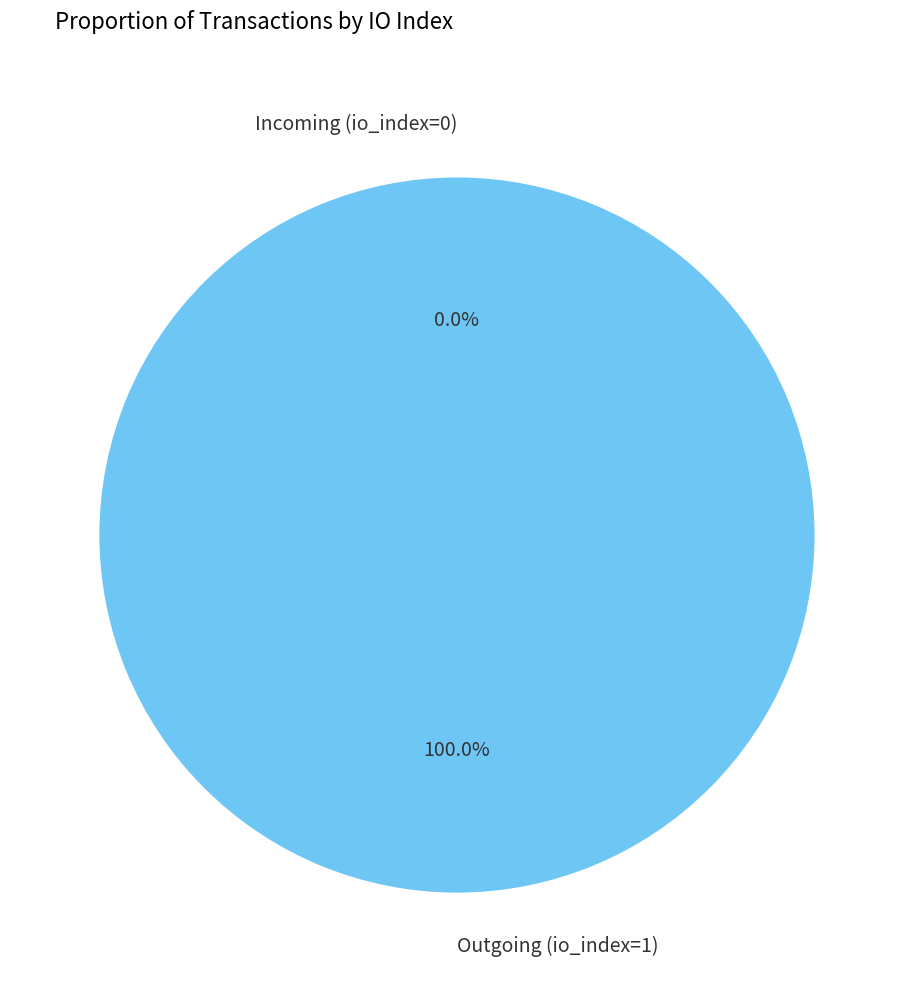

What is the change in value from direction=-1 (io_index=1) to direction=1 (io_index=0)?

-1